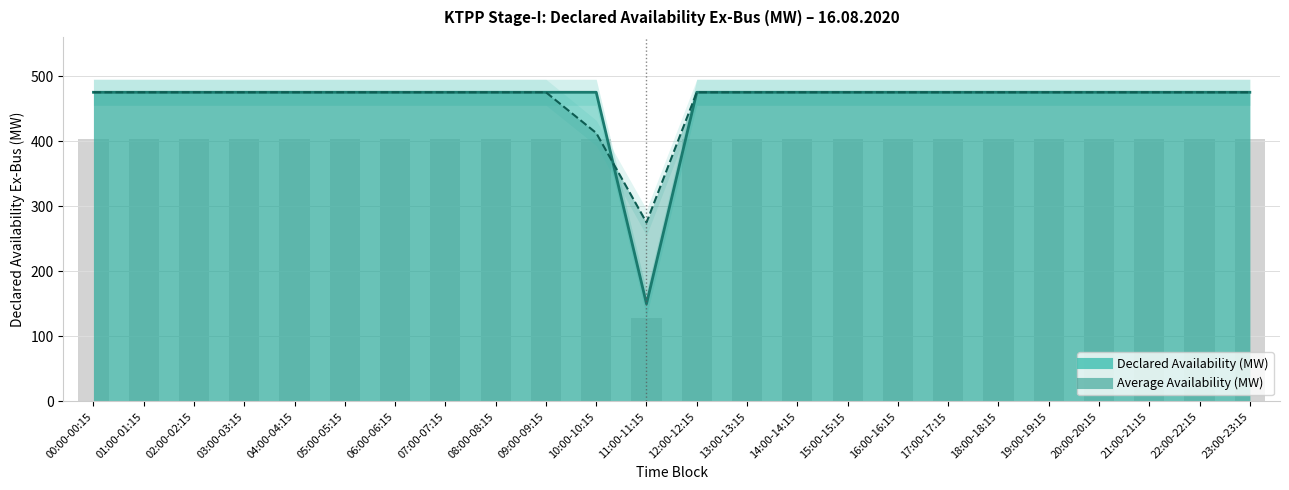

What position from the right is 10:00-10:15?

14